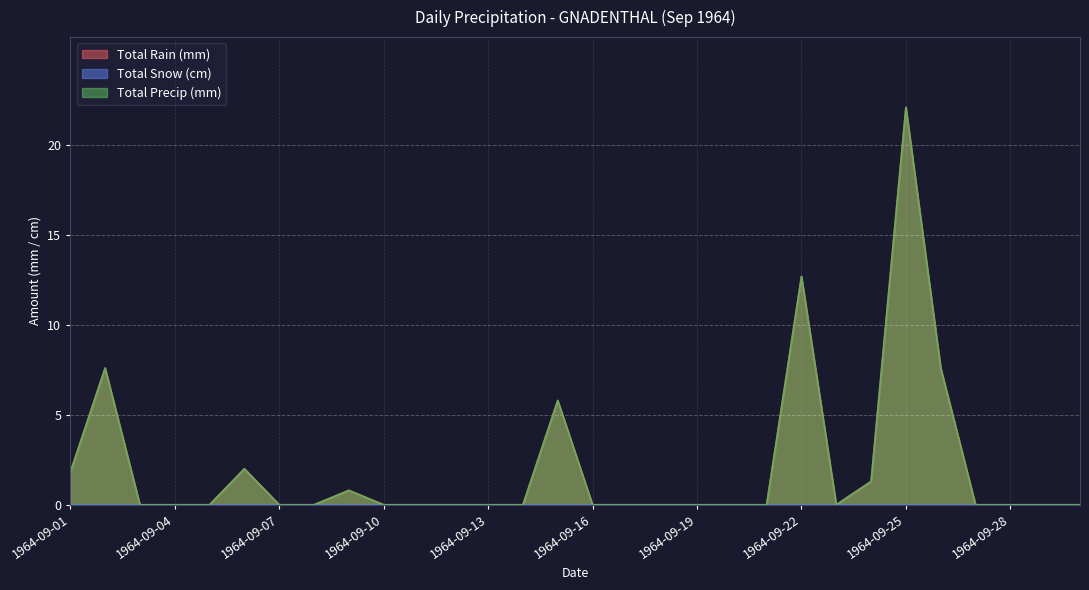

At which category does Total Rain (mm) reach its first local peak?

1964-09-02